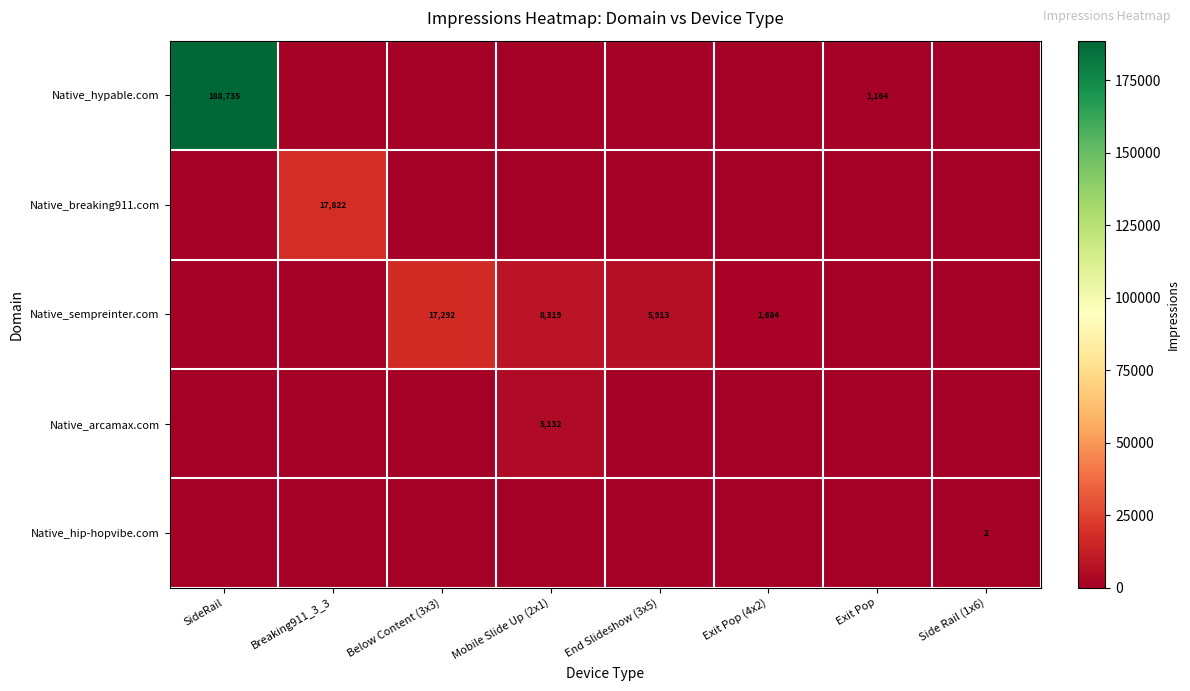

Is it true that Native_hypable.com equals 1164 at Exit Pop?

True